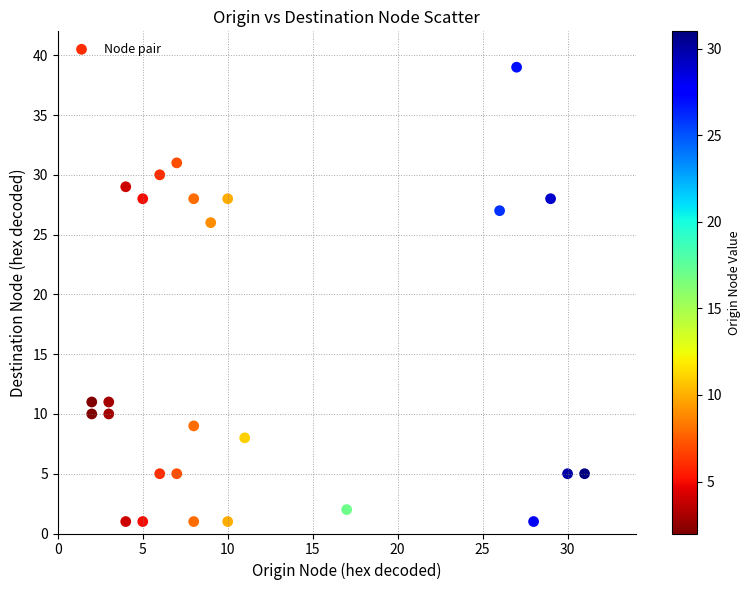

What Y value in the scatter plot is closest to 20?

26